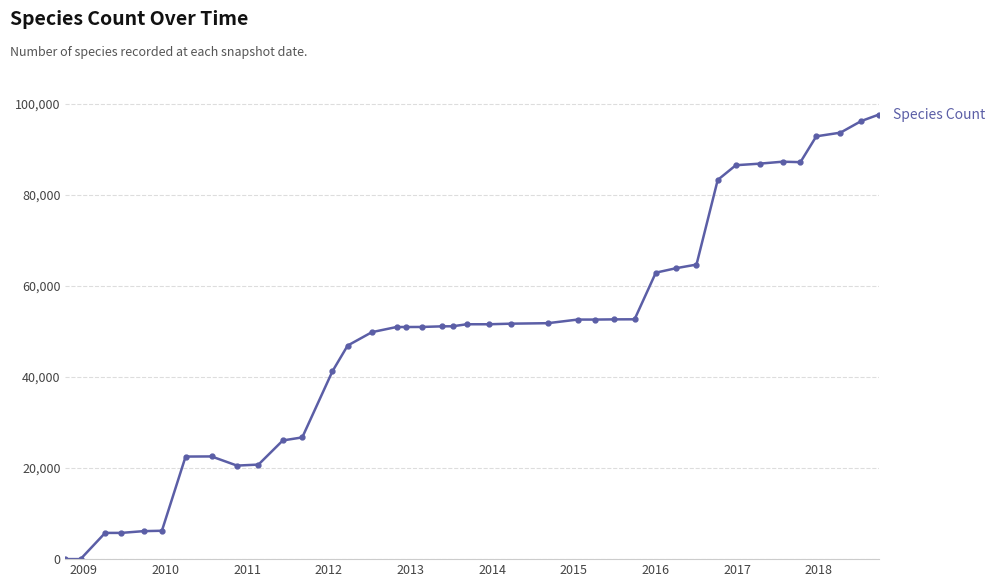

True or false: the data has more than 1 interior local peaks.

True